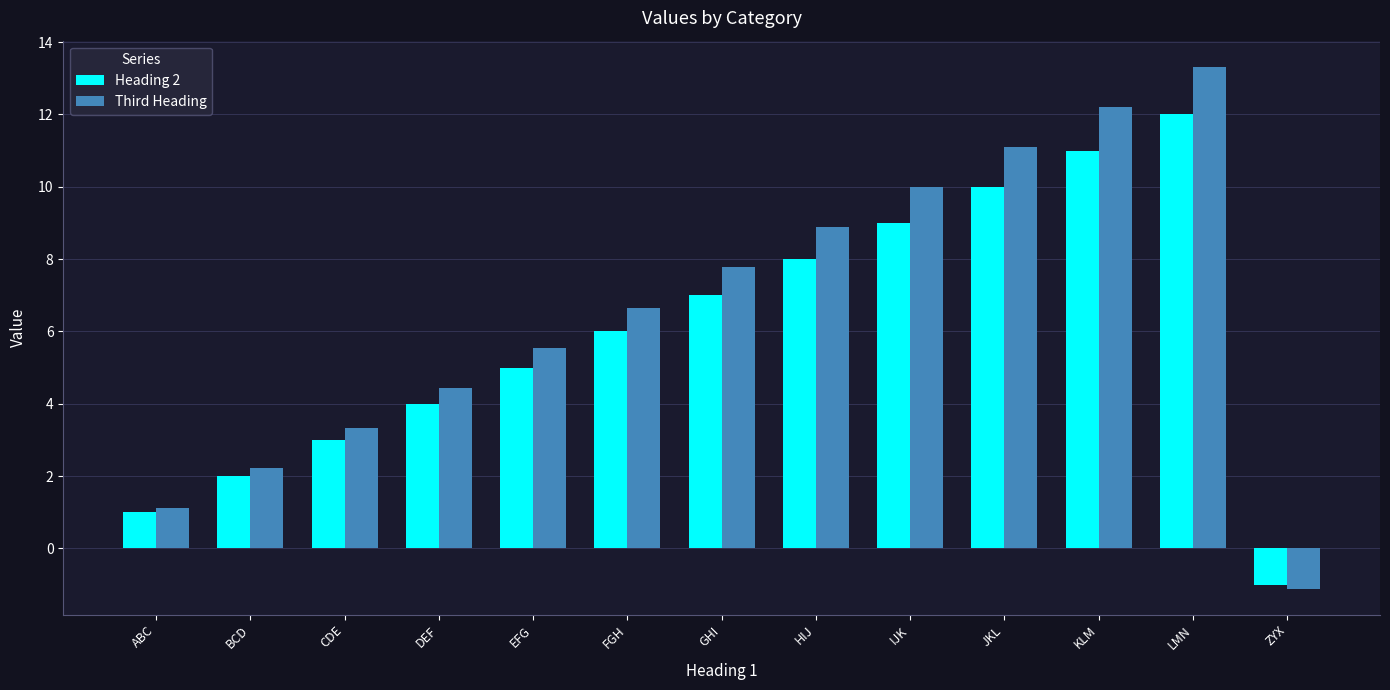

What is the difference between the maximum and minimum values in the Heading 2 series?

13.0